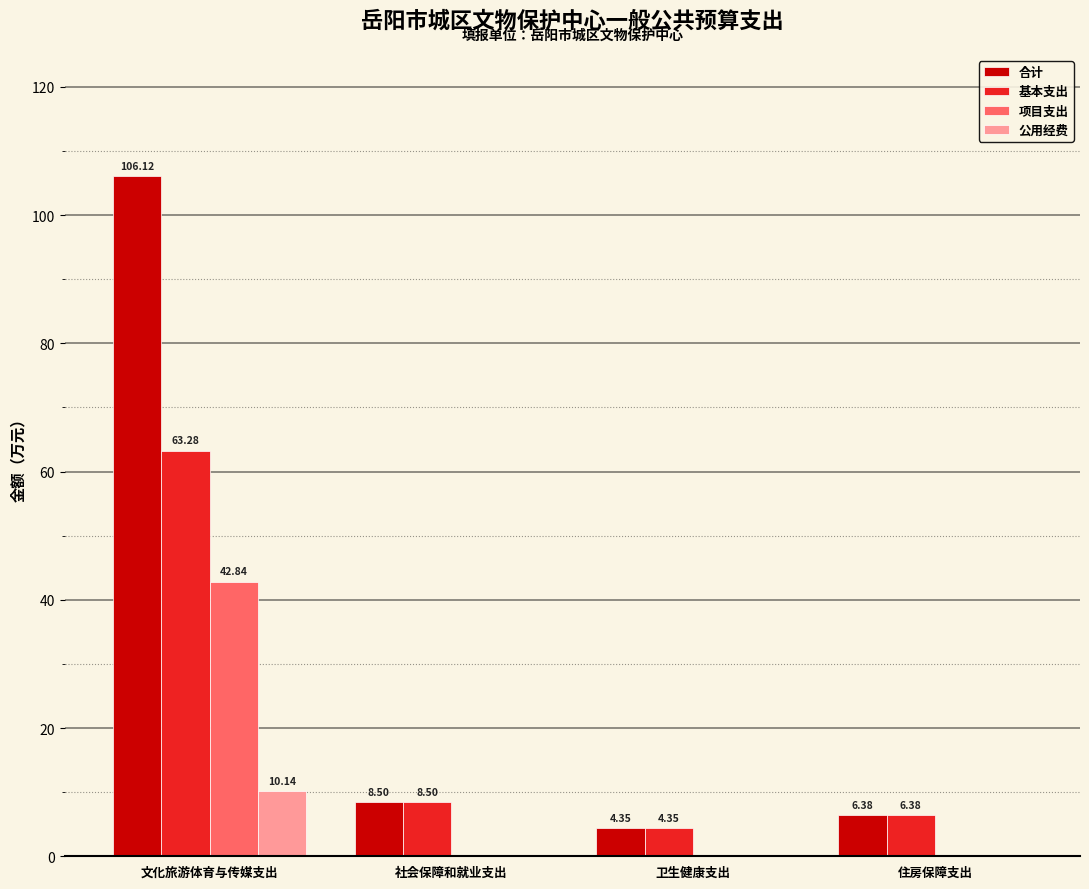

Which series changed the most between 文化旅游体育与传媒支出 and 卫生健康支出?

合计